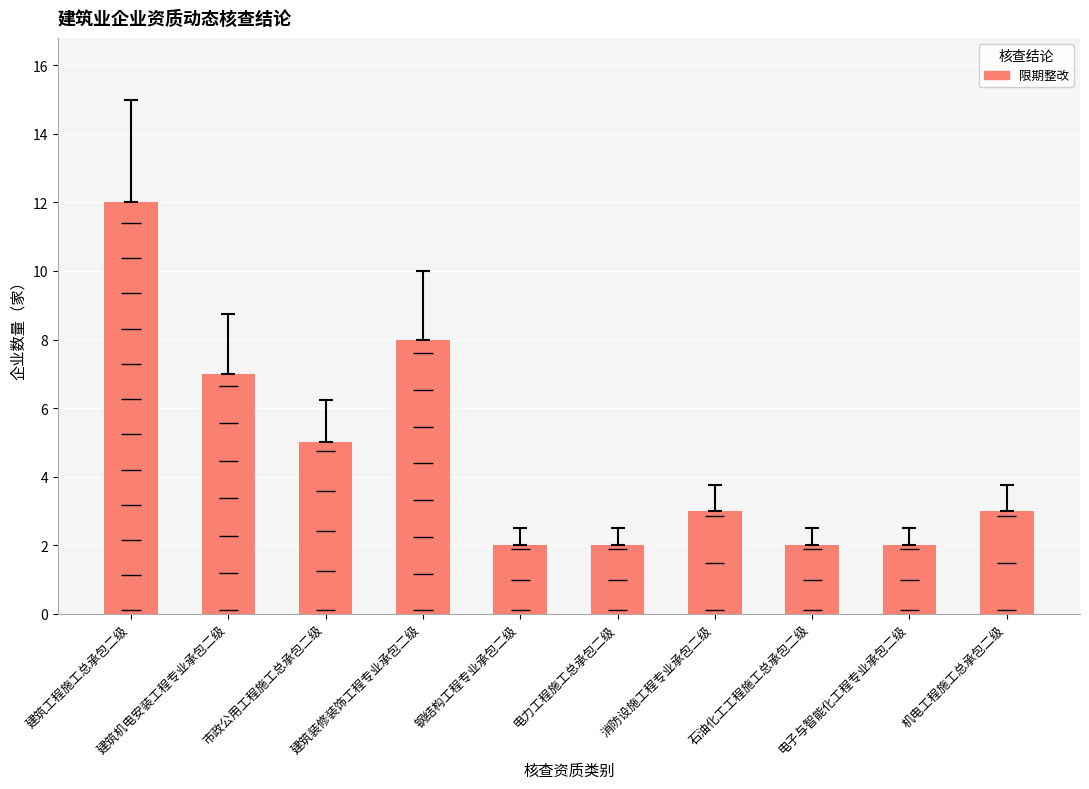

What is the maximum value shown in the chart?

12